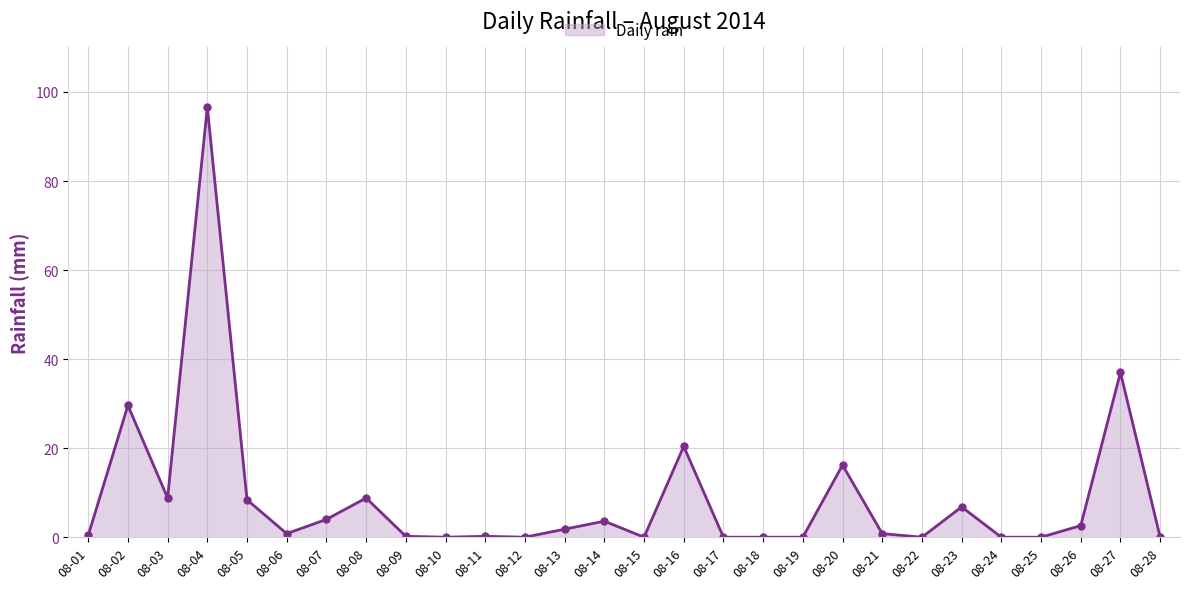

The value at 08-27 is 37.0. True or false?

True